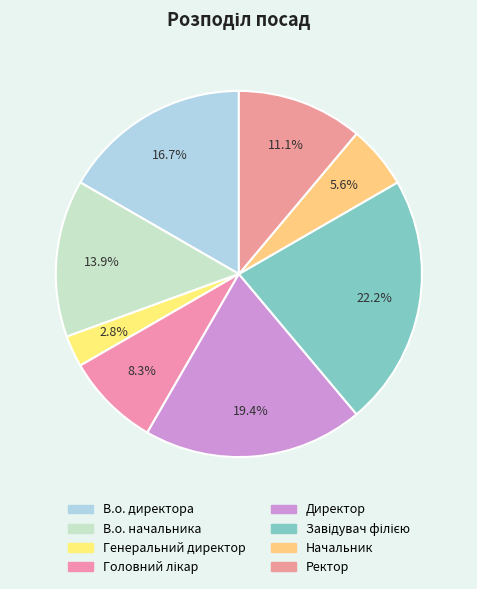

Count the number of slices in the pie.

8